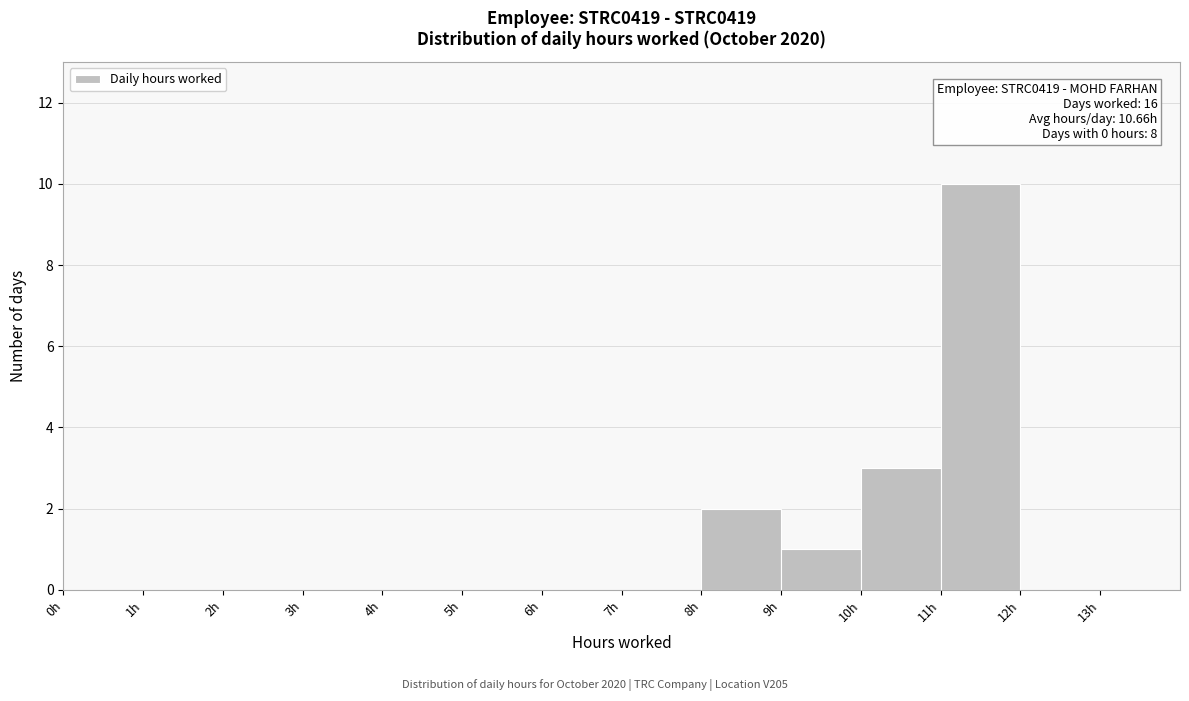

Over which range of the x-axis is the bar tallest?

11 to 12